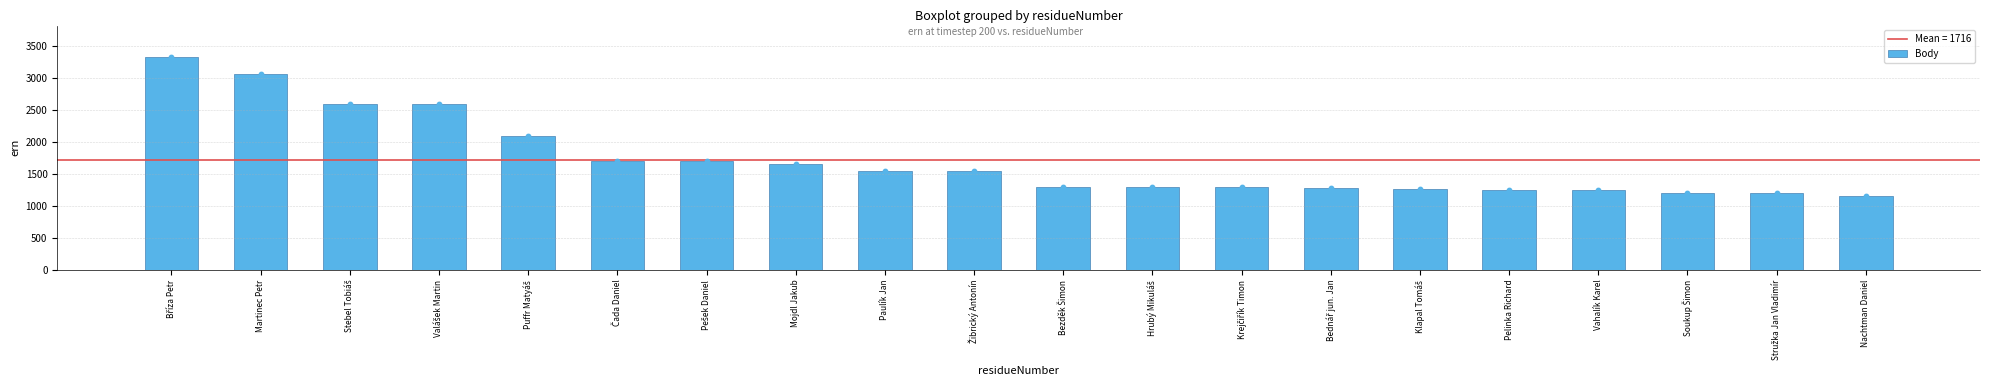

What is the ratio of the value at Vahalík Karel to the value at Puffr Matyáš?

0.6